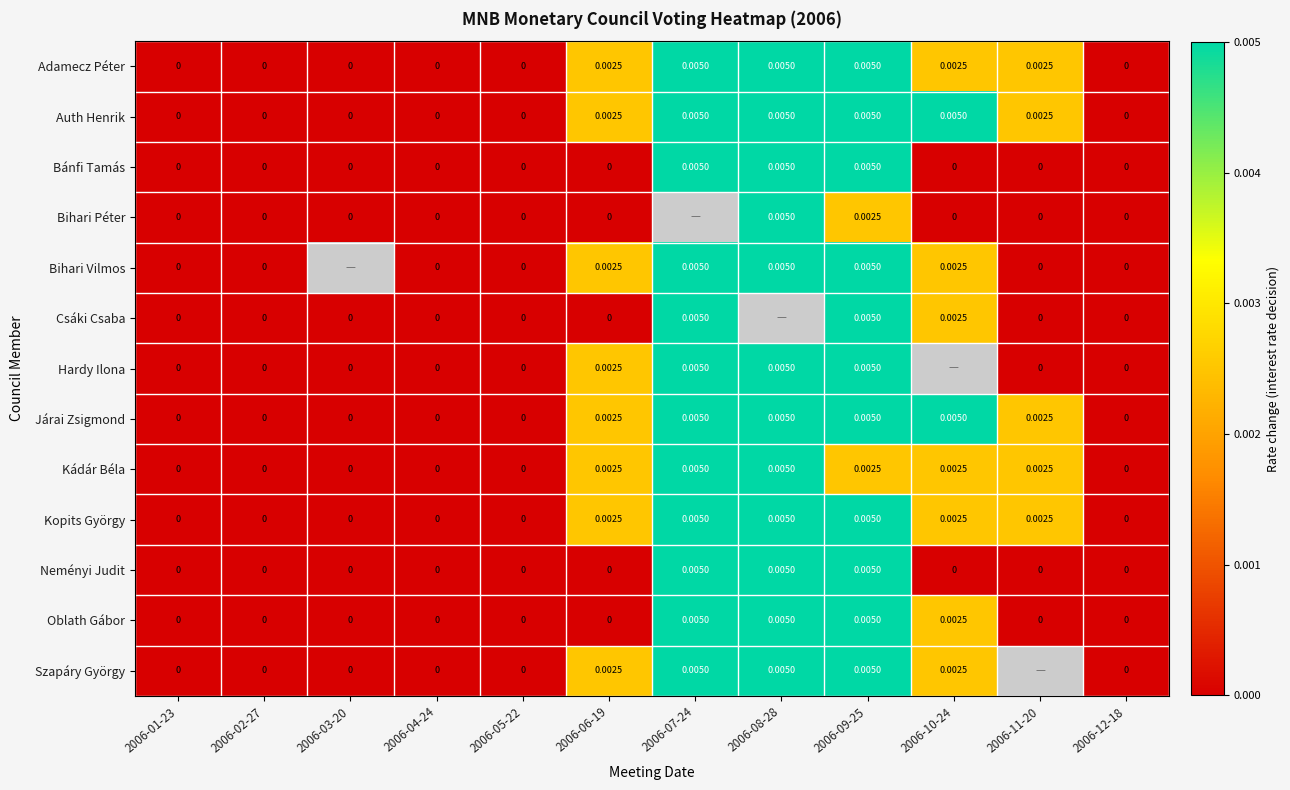

At how many categories does at least one series exceed 0?

6